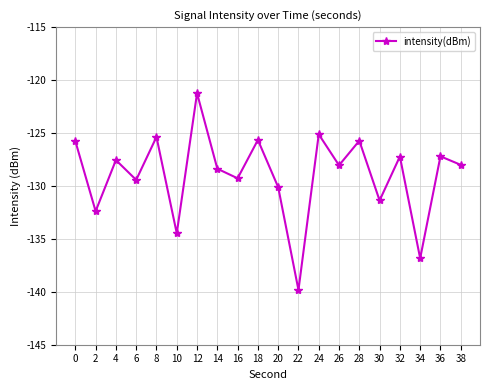

At which category does the chart reach its peak across all series?

12